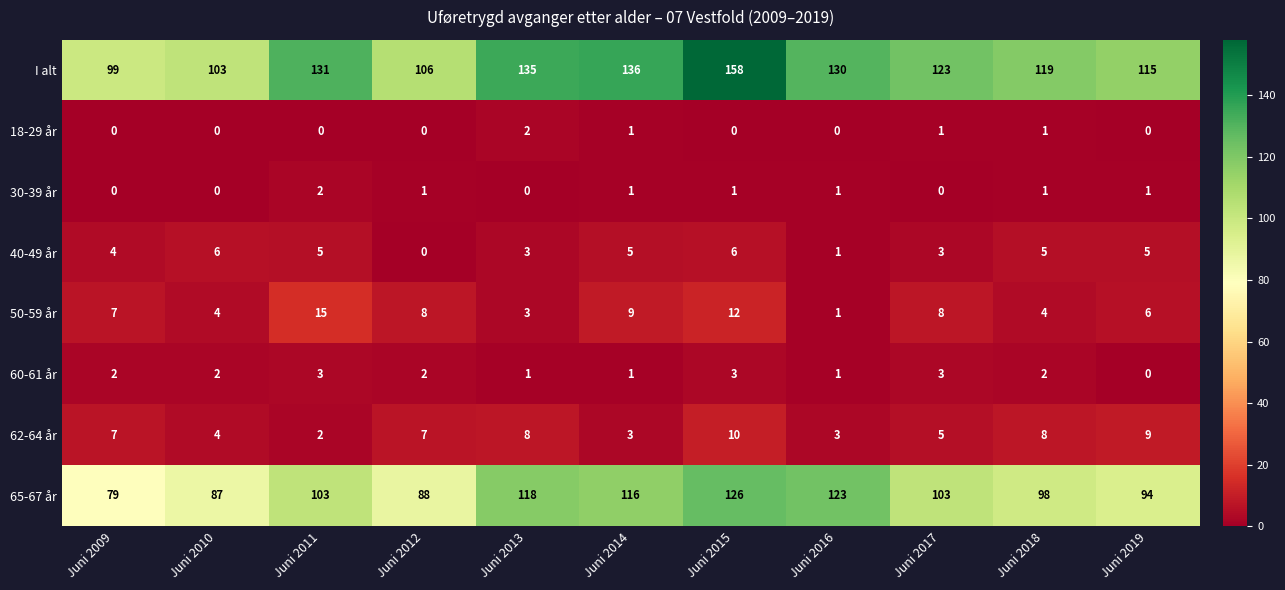

Is it true that 40-49 år equals 3 at Juni 2017?

True